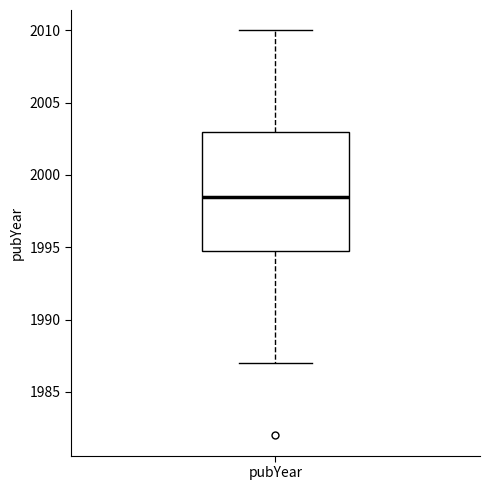

Read this box plot against the y-axis: the position of the median line, the range covered by the box, and the ends of both whiskers. The values are not printed on the chart, so give them approximately, as read against the axis.

median 1998.5, box 1995.0 to 2003.0, whiskers 1987.0 to 2010.0